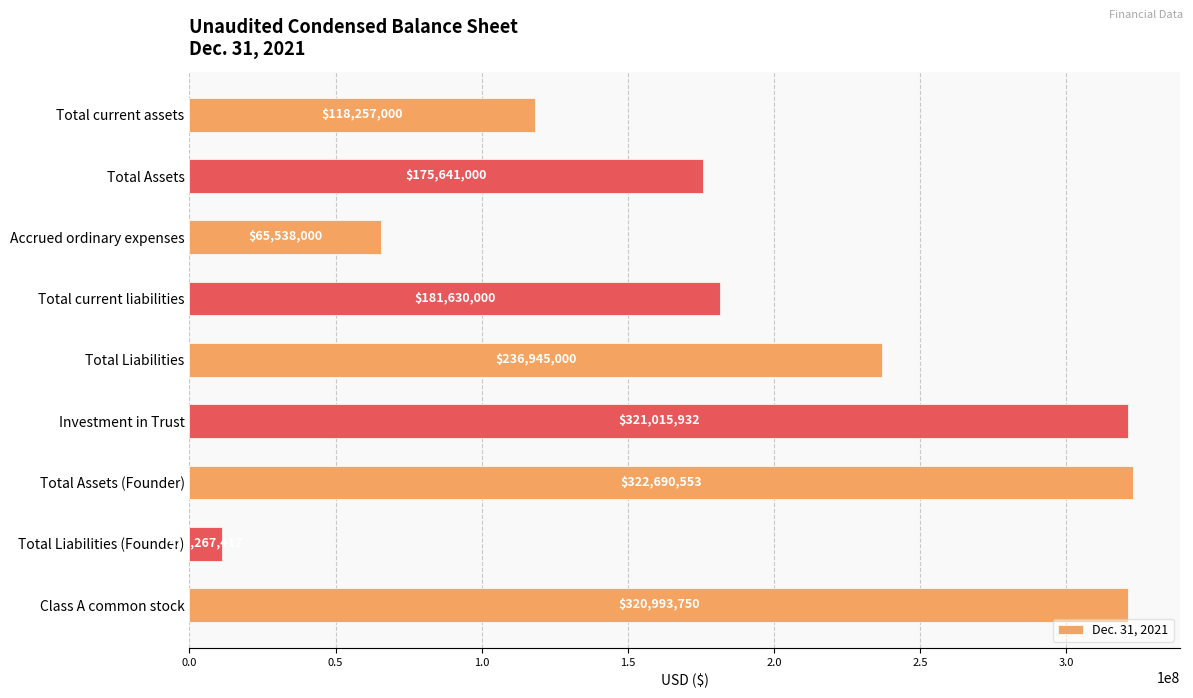

How many categories are shown in the chart?

9